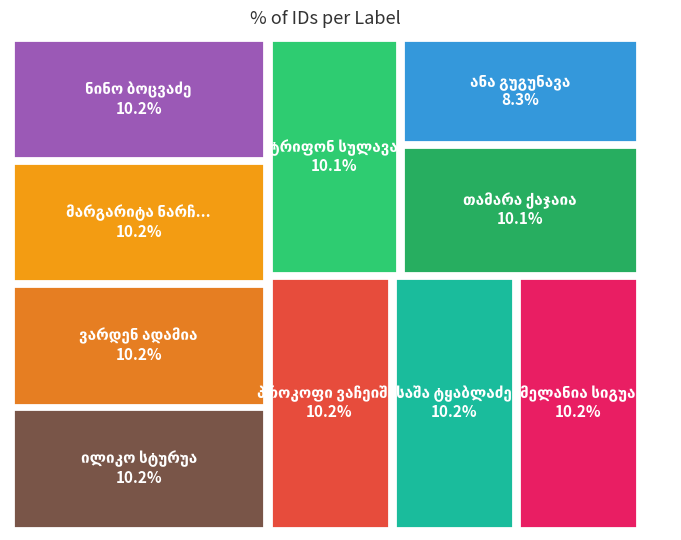

To the nearest percent, what is the combined percentage of ილიკო სტურუა and ტრიფონ სულავა?

20%